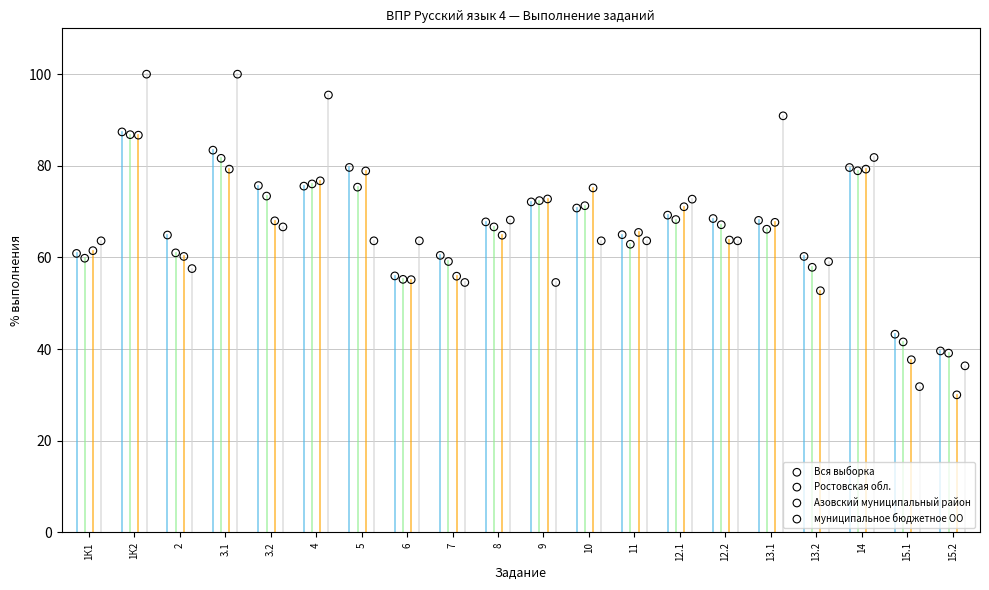

Which series has the largest Y range (max minus min)?

муниципальное бюджетное ОО